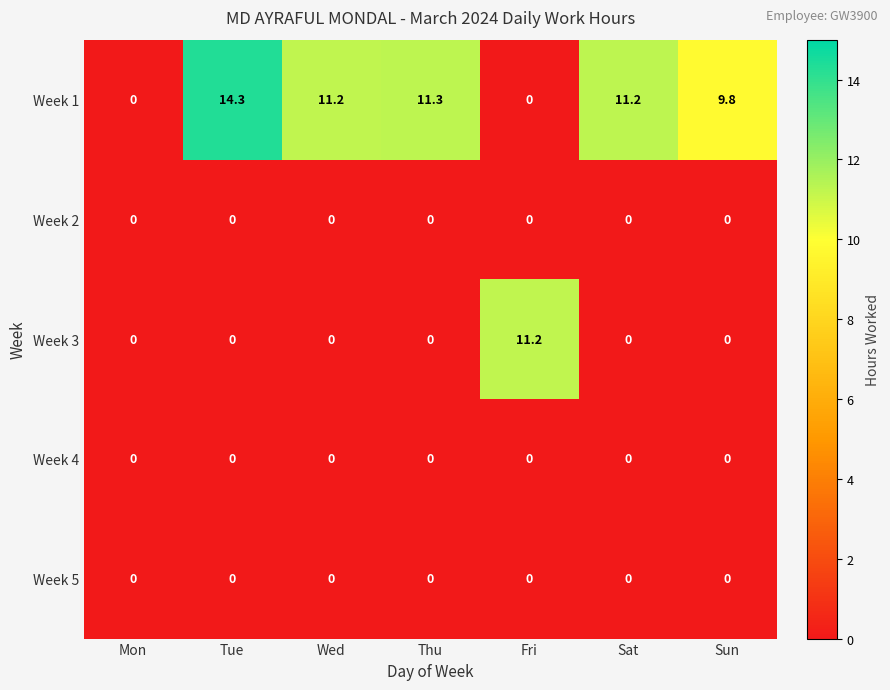

At how many categories does at least one series exceed 4?

6